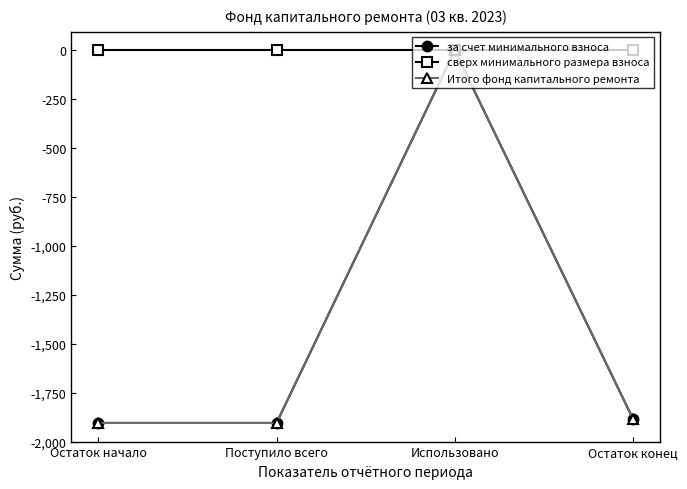

Does the chart have visible grid lines?

No